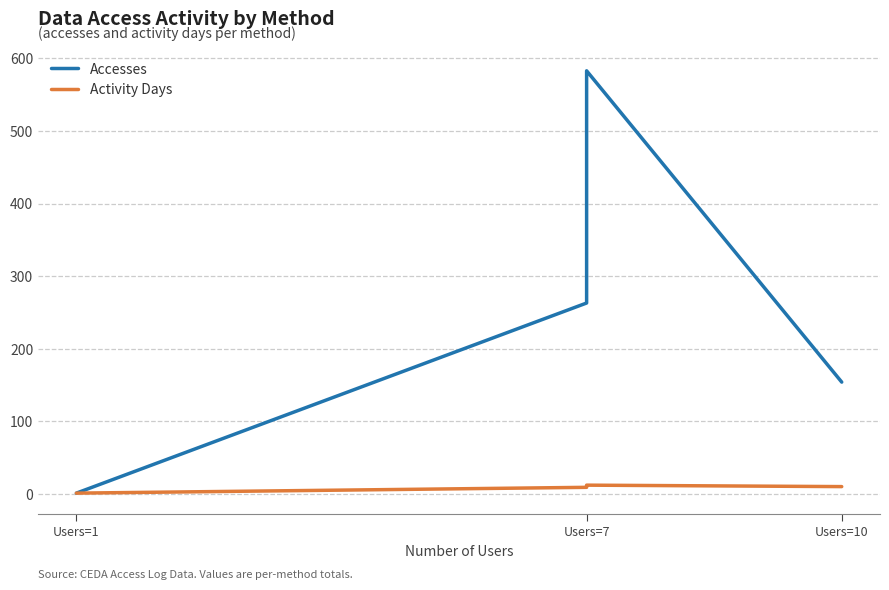

The value of Accesses at Users=1 is 1. True or false?

True